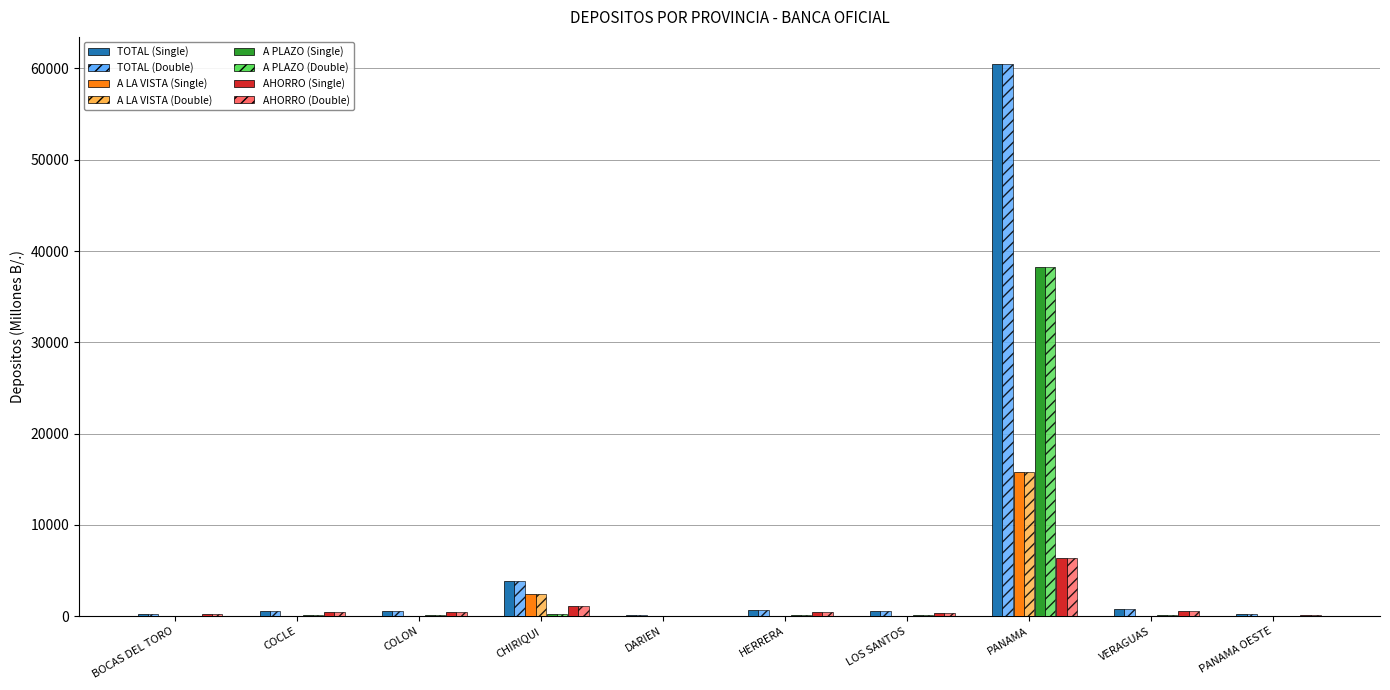

What is the maximum value shown in the chart?

60436.1